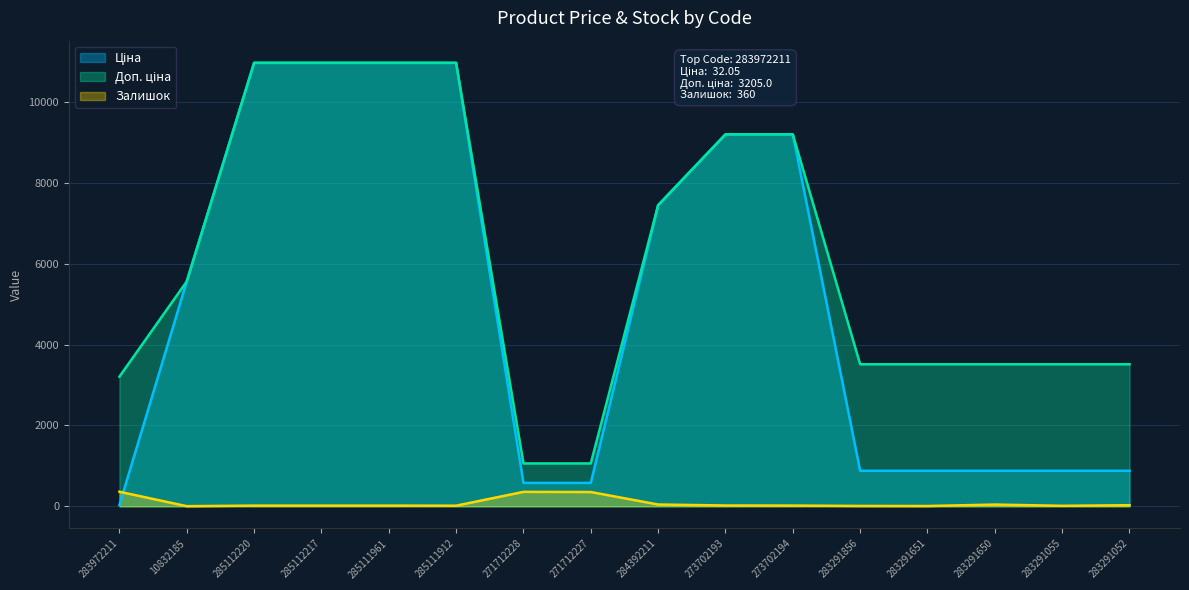

True or false: Доп. ціна and Ціна intersect in this chart.

False